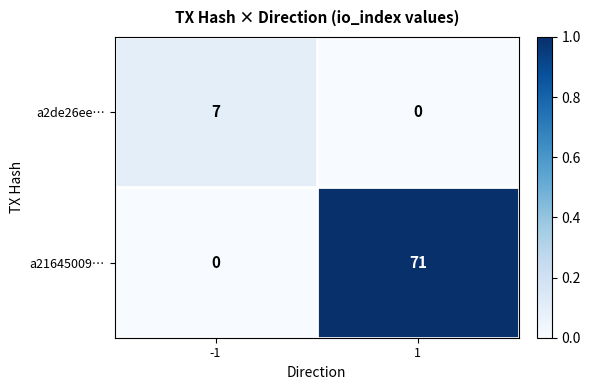

What is the difference between the a21645009… values at -1 and 1?

71